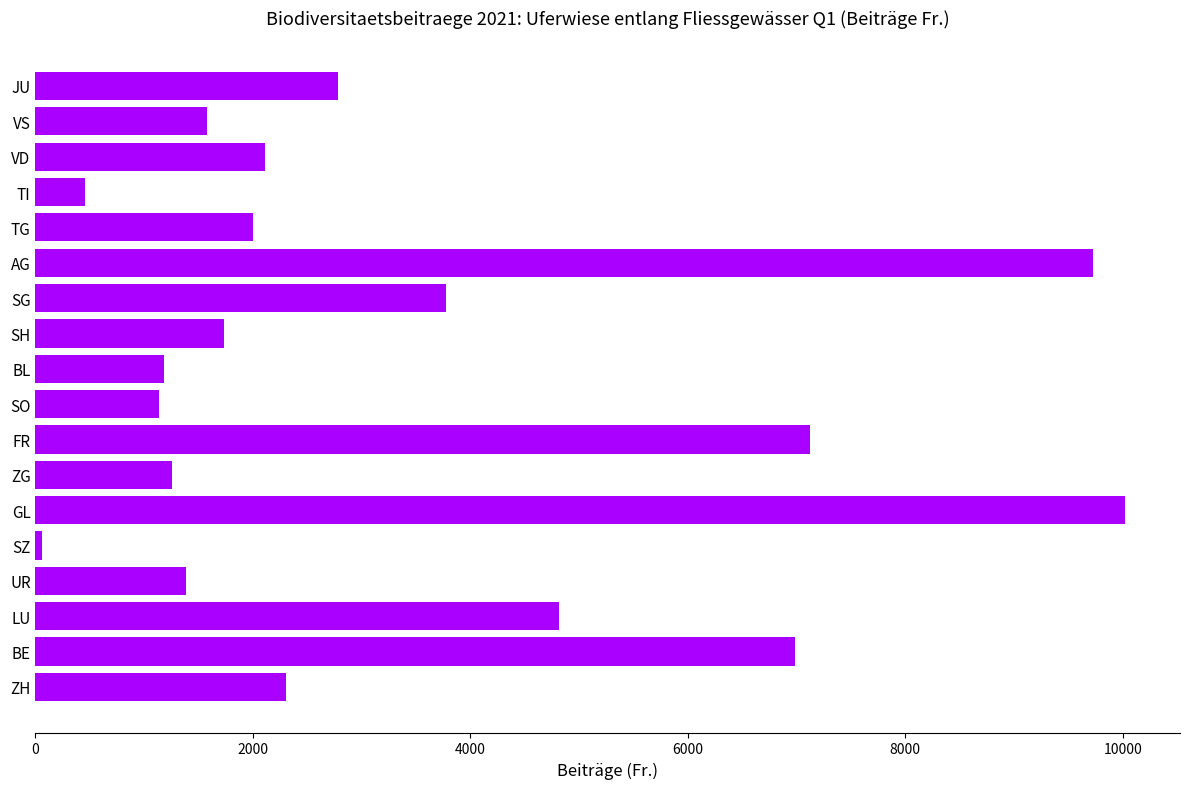

Count the number of categories in the chart.

18